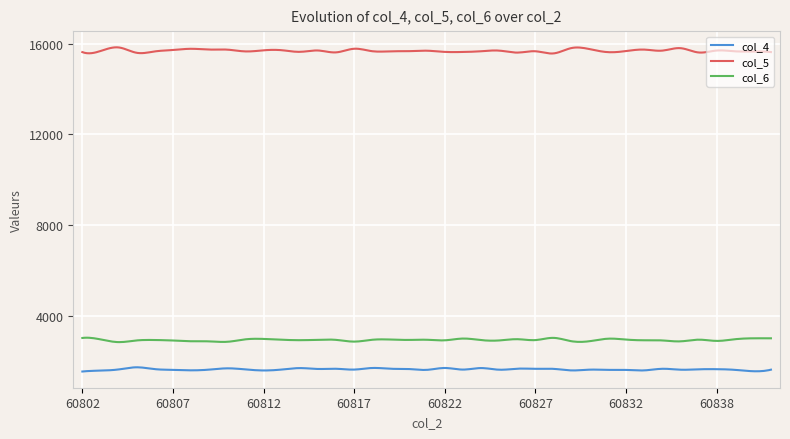

List the series in order of their peak value, lowest first.

col_4, col_6, col_5